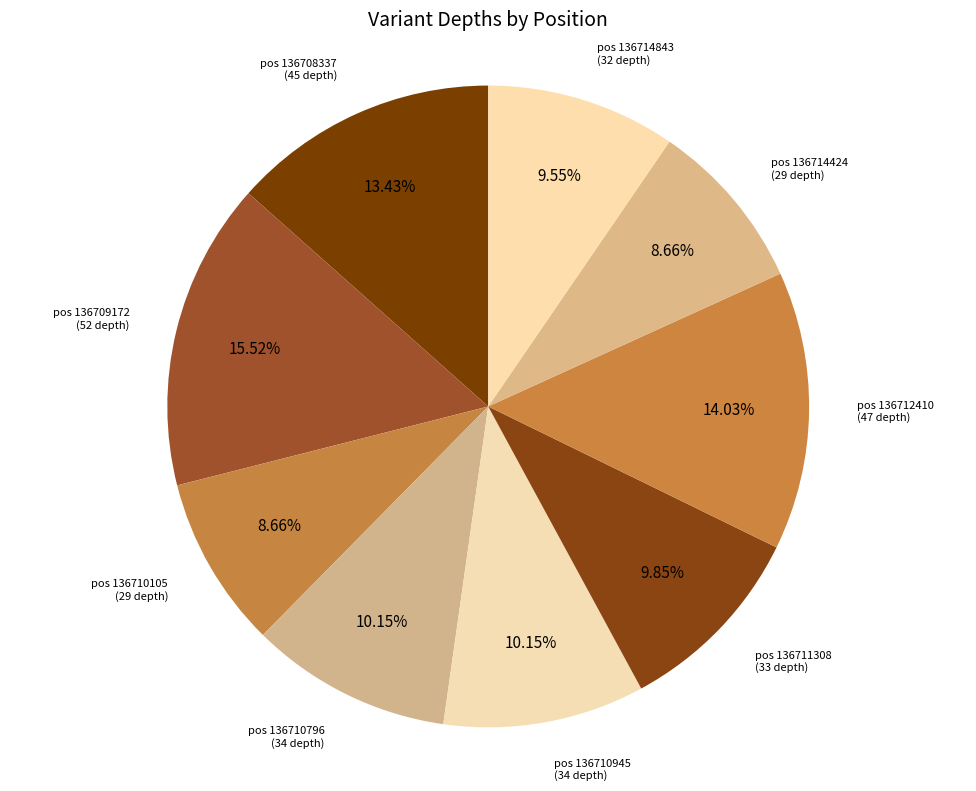

How many segments does this pie chart have?

9